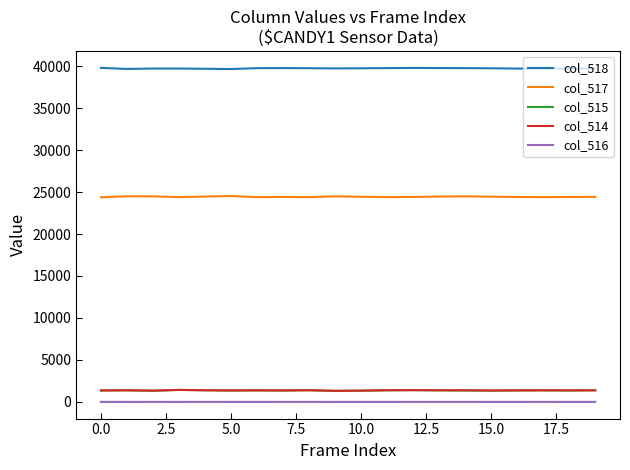

Which series has the largest total across all categories?

col_518